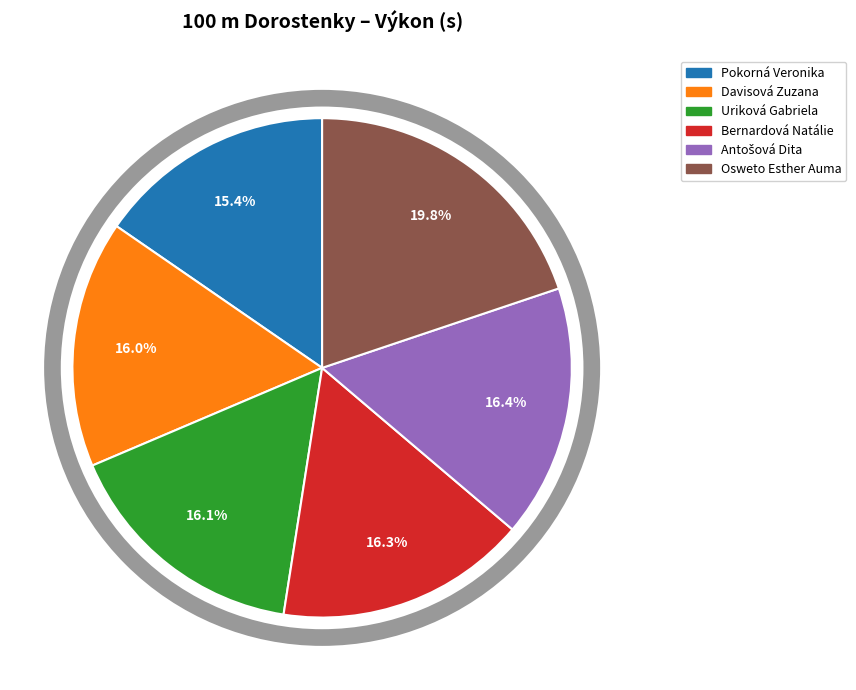

What percentage is NOT represented by Davisová Zuzana?

84.0%